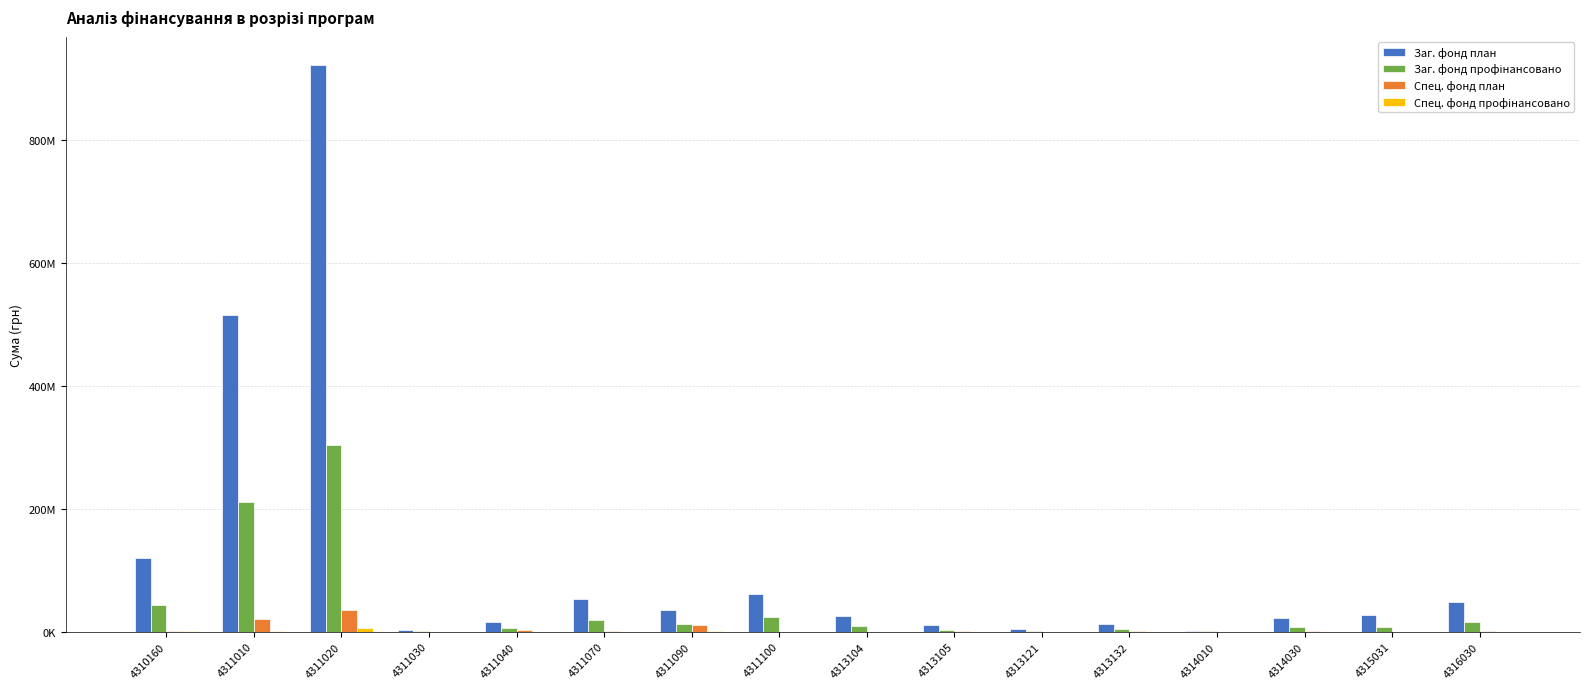

Rank the categories by Спец. фонд план value from lowest to highest.

4311030, 4311100, 4314010, 4315031, 4313121, 4313104, 4311070, 4313132, 4314030, 4316030, 4313105, 4310160, 4311040, 4311090, 4311010, 4311020